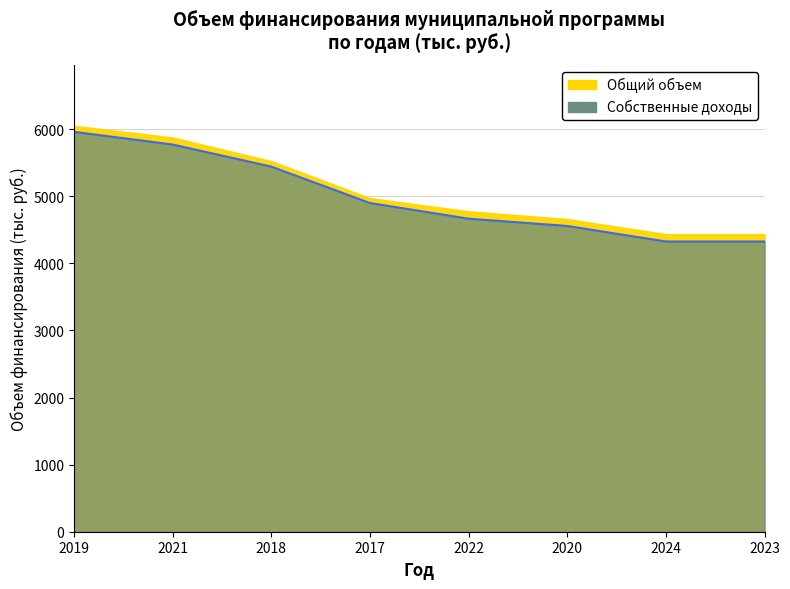

True or false: Общий объем финансирования and Собственные доходы cross at least once.

False